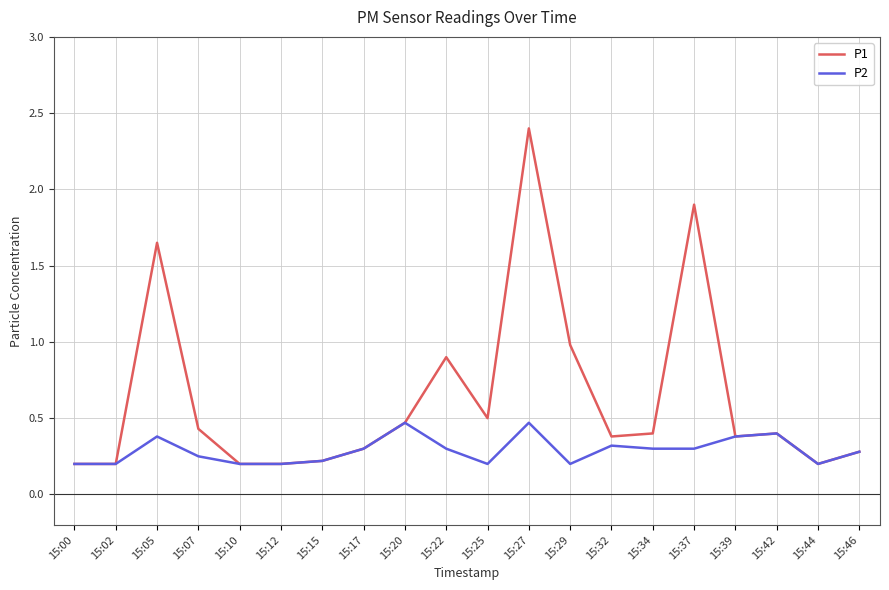

At how many categories does at least one series exceed 1?

3